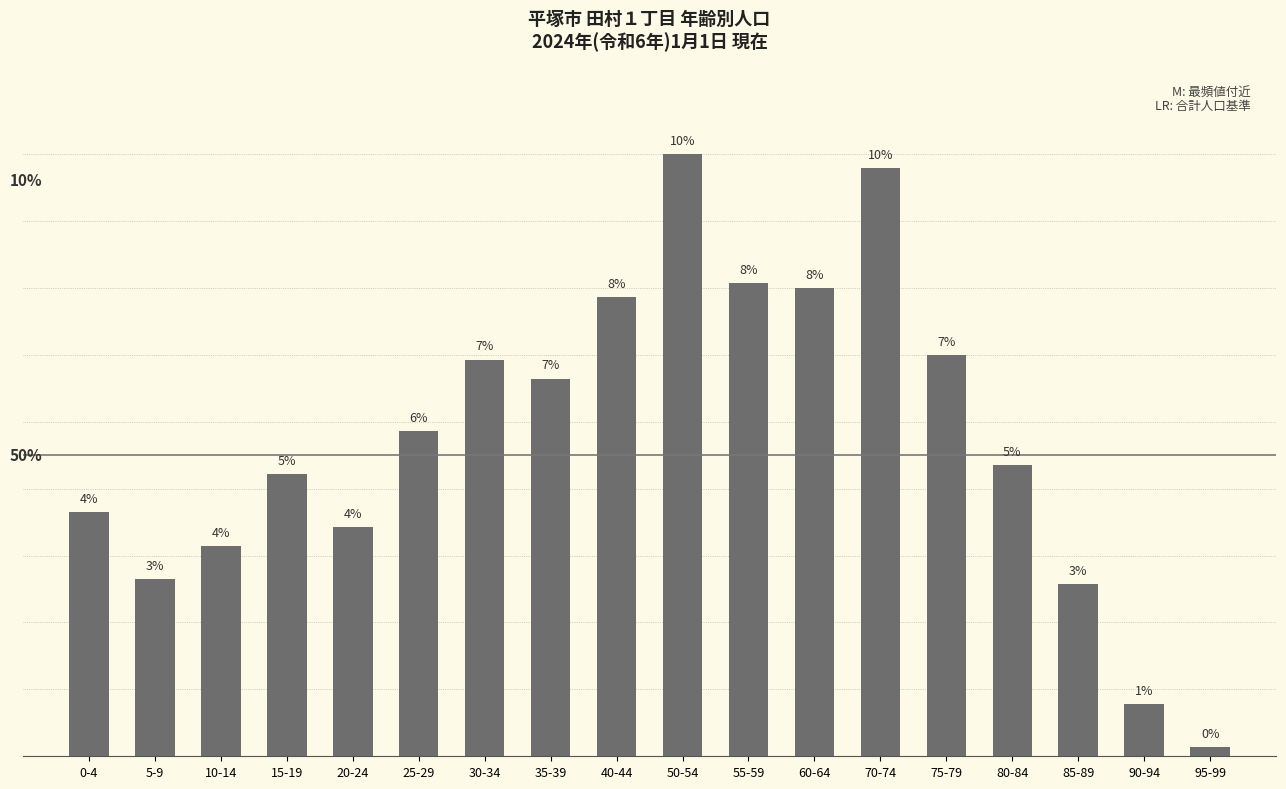

Reading right to left, what are all the values shown in this chart?

2	11	36	61	84	123	98	99	126	96	79	83	68	48	59	44	37	51